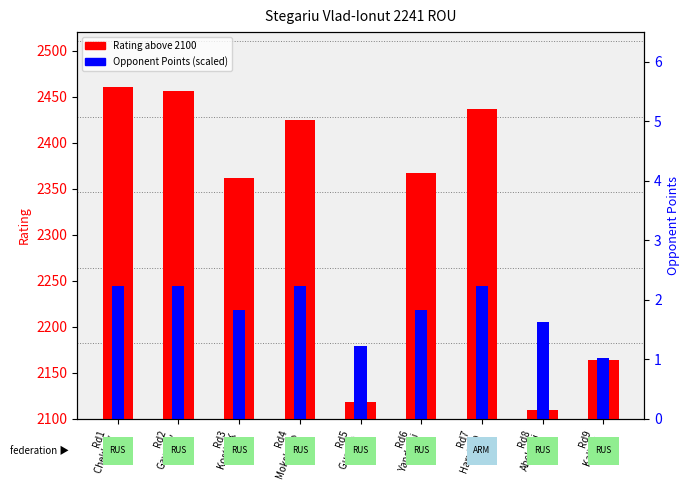

List the labels in order of Opponent Points (scaled) value, smallest first.

Rd9
Kalinin , Rd5
Gurvich , Rd8
Abelguzi, Rd3
Kostin K, Rd6
Yandarbi, Rd1
Chekhov , Rd2
Gavrilov, Rd4
Mokshano, Rd7
Harutjun